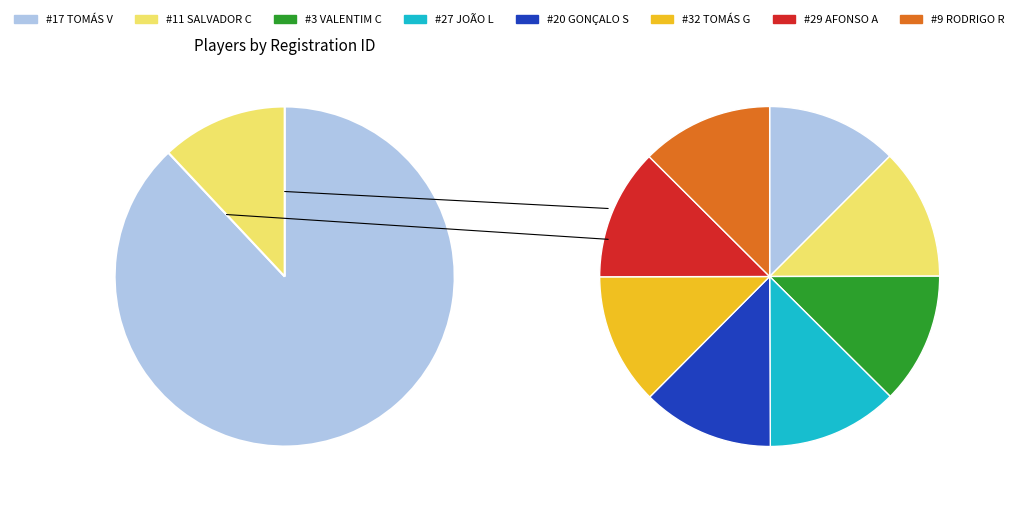

The 3 slice represents 6% of the pie. True or false?

False